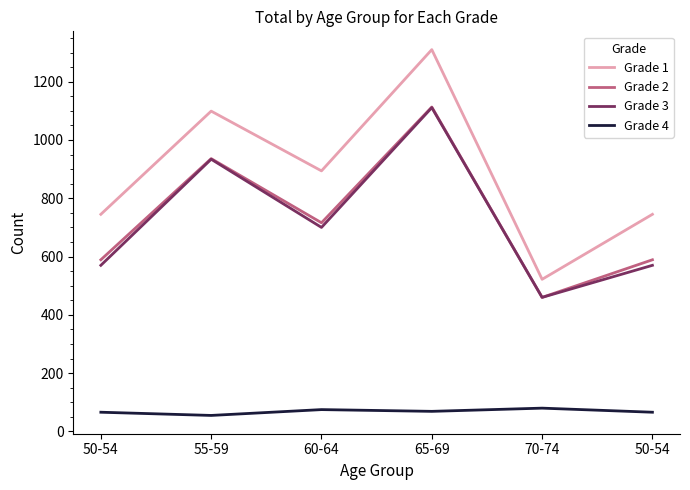

What is the difference between the Grade 4 values at 50-54 and 70-74?

14